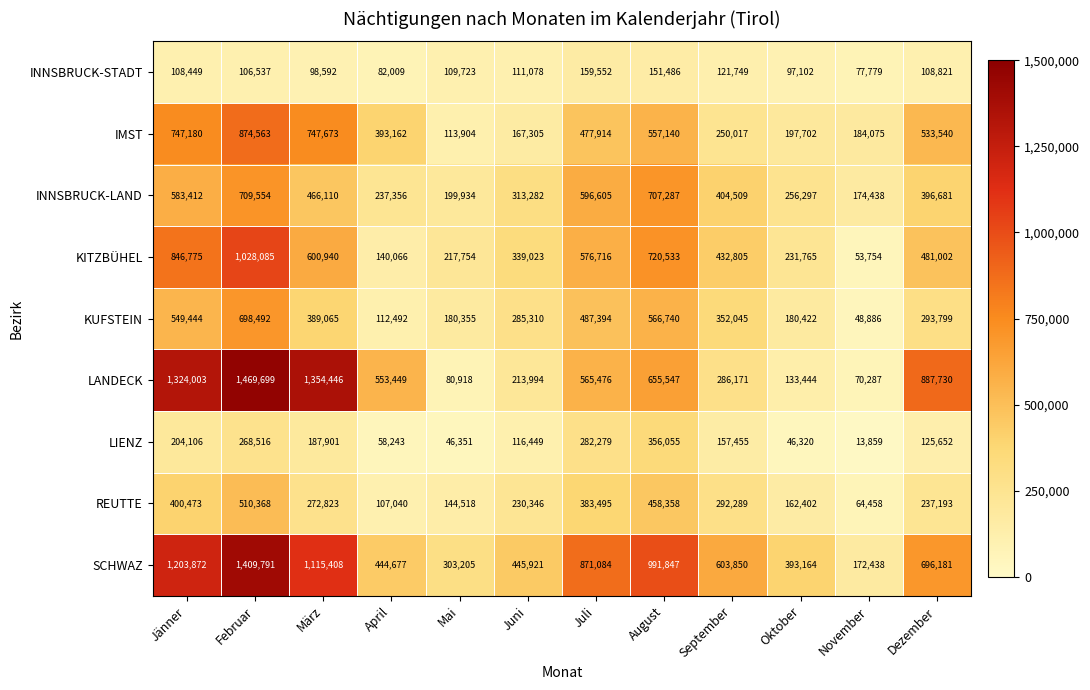

What is the sum of all INNSBRUCK-LAND values?

5045465